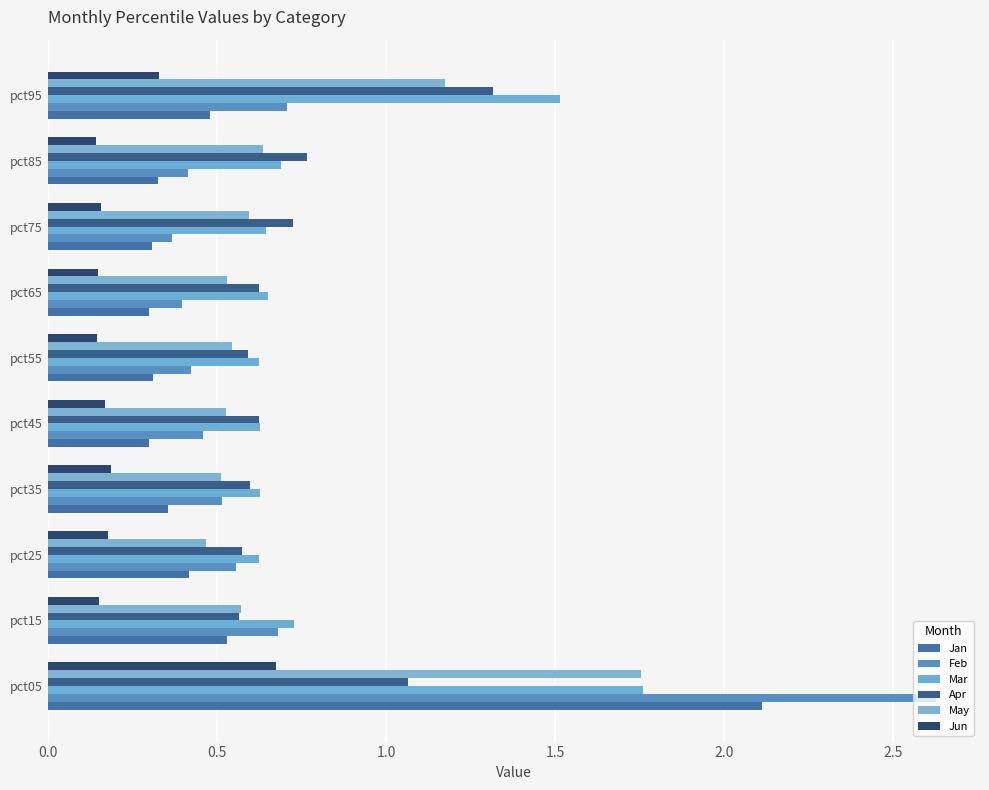

Which series has the largest total across all categories?

Mar